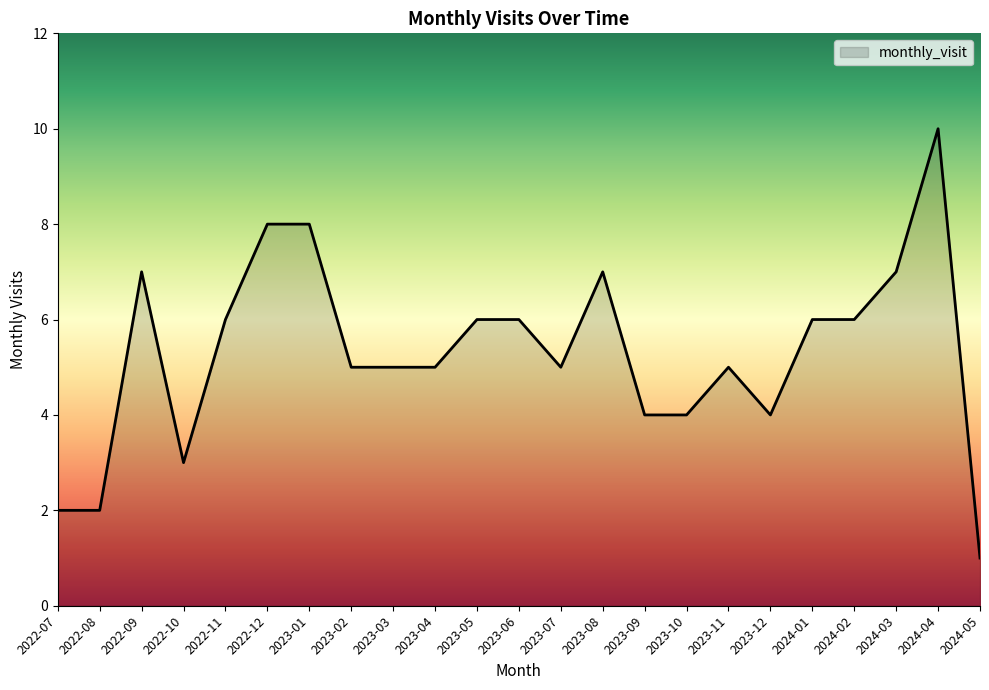

What is the ratio of the value at 2023-07 to the value at 2023-04?

1.0